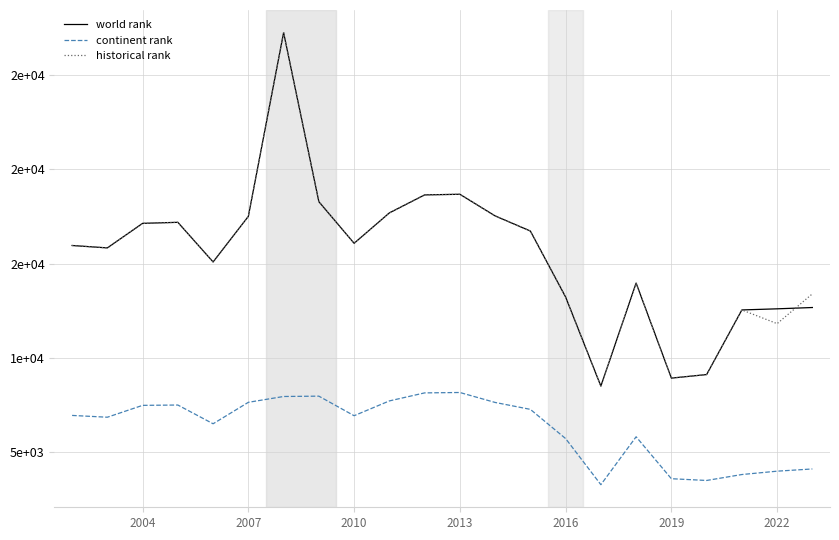

True or false: continent rank and historical rank cross at least once.

False